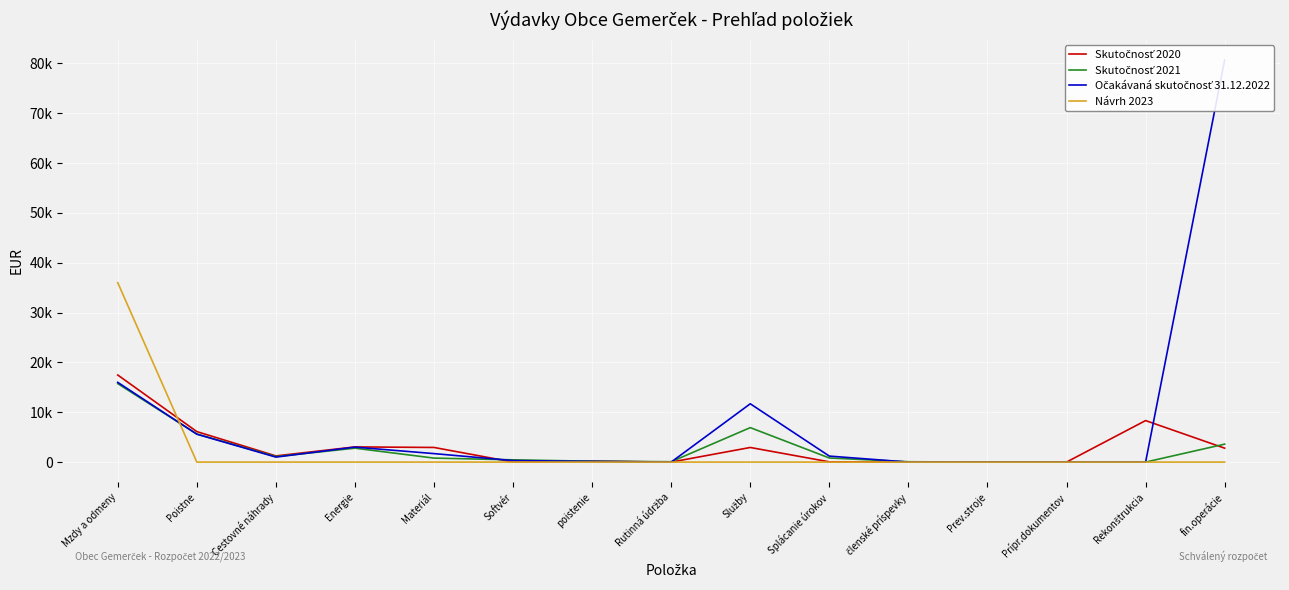

At which category does Očakávaná skutočnosť 31.12.2022 reach its first local valley?

Cestovné náhrady